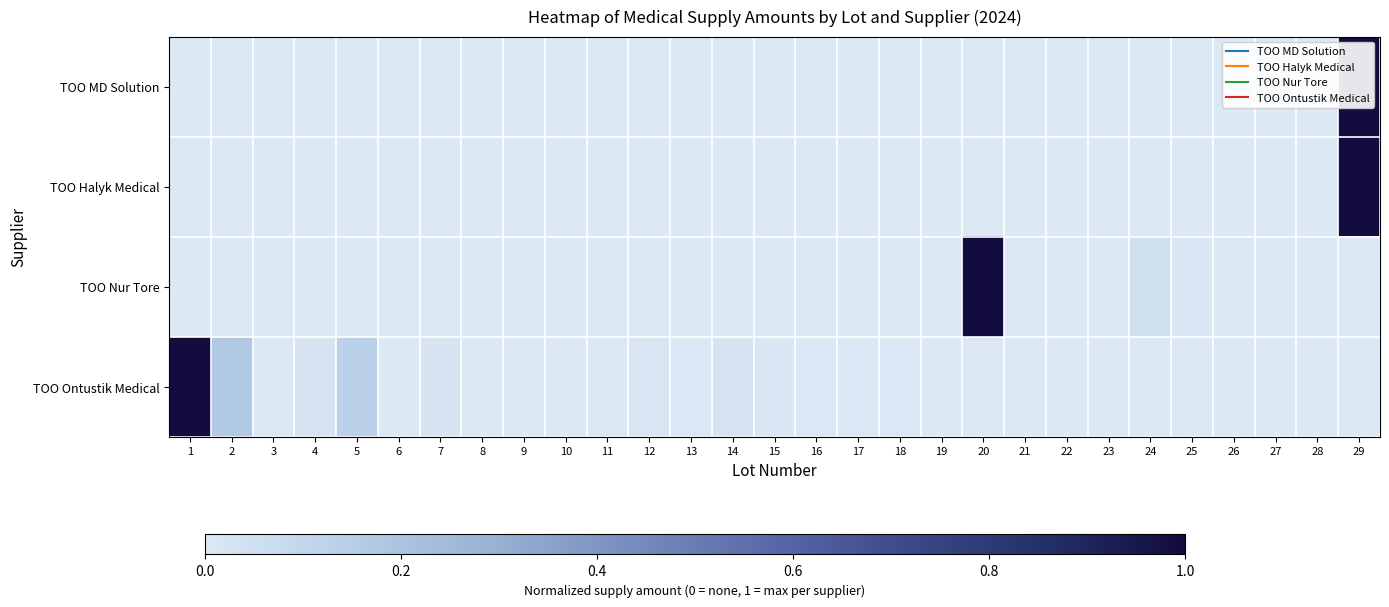

Which has a higher value, 7 or 1?

7